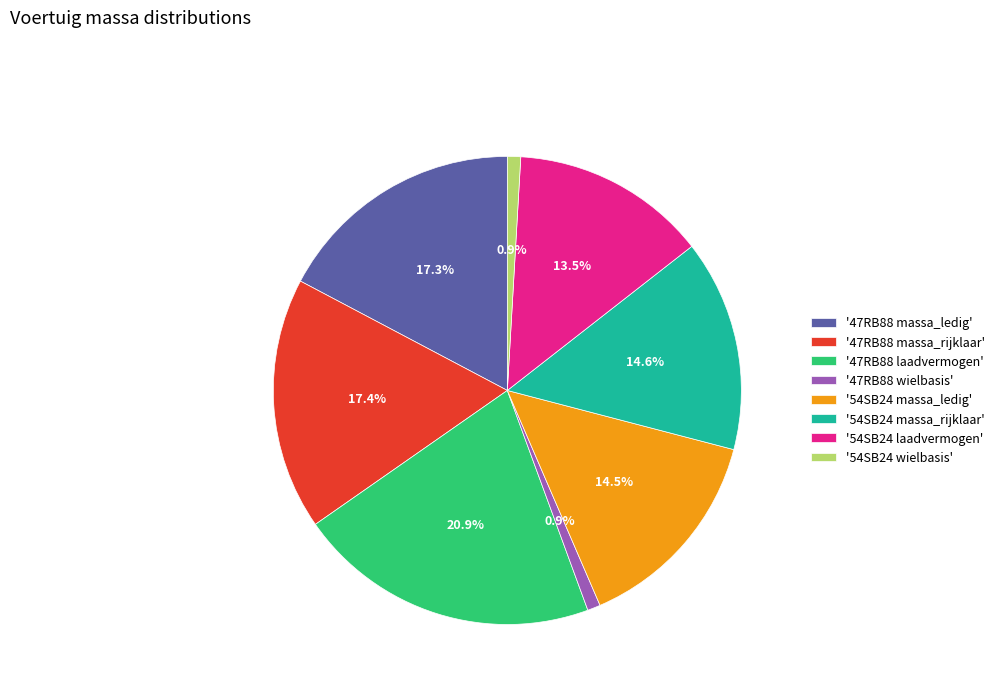

Which slice is the largest?

'47RB88 laadvermogen'